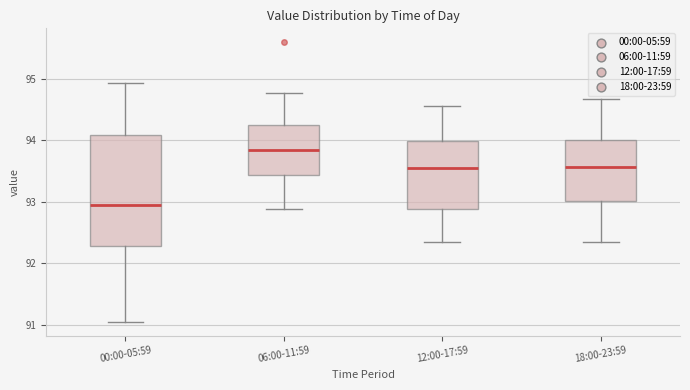

Reading left to right, read every box against the y-axis: the position of its median line, the range the box covers, and the ends of its whiskers. The values are not printed on the chart, so give them approximately, as read against the axis.

00:00-05:59: median 93.0, box 92.3 to 94.1, whiskers 91.1 to 94.9
06:00-11:59: median 93.8, box 93.4 to 94.3, whiskers 92.9 to 94.8
12:00-17:59: median 93.5, box 92.9 to 94.0, whiskers 92.3 to 94.6
18:00-23:59: median 93.6, box 93.0 to 94.0, whiskers 92.3 to 94.7